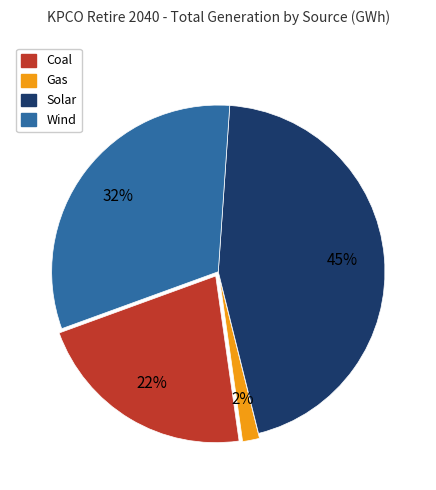

Is the sum of Coal and Wind greater than half?

Yes